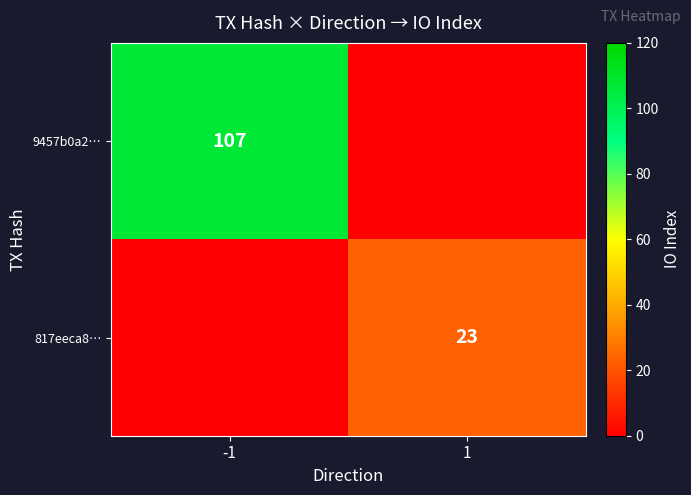

Is it true that 817eeca8… equals 31 at 1?

False